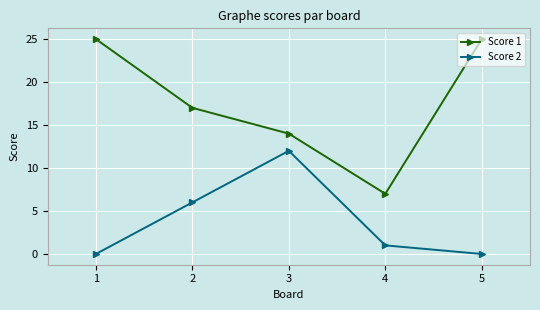

Which category has the highest value in the Score 2 series?

3